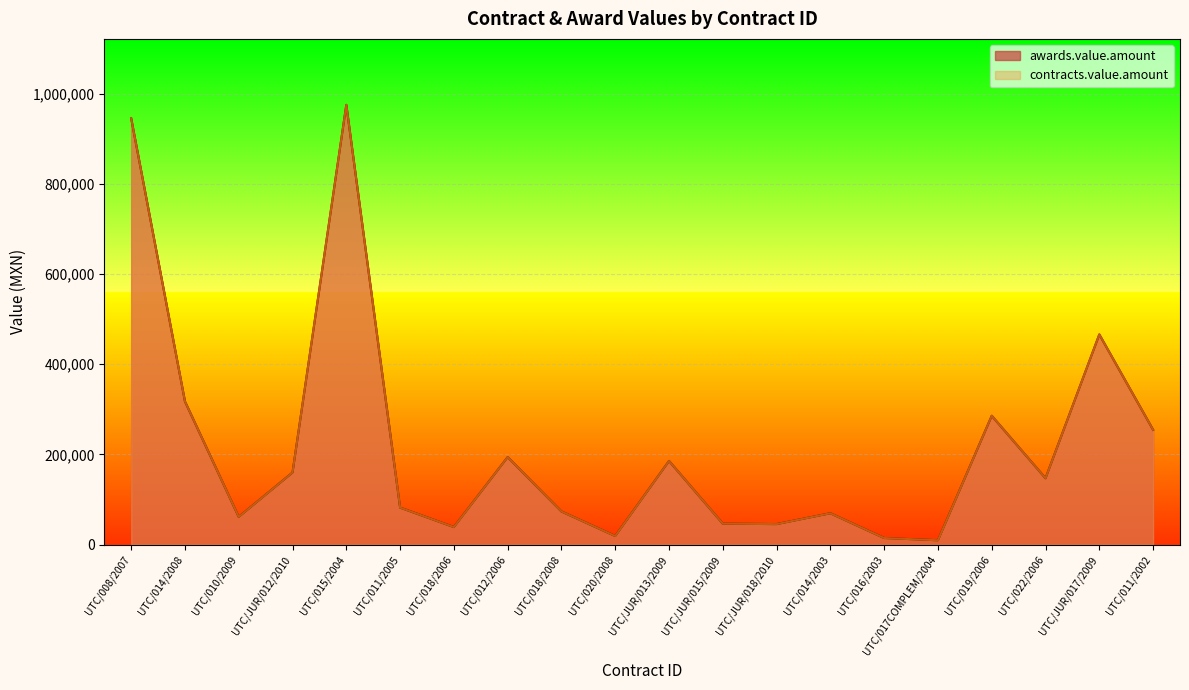

What position from the left is UTC/JUR/015/2009?

12